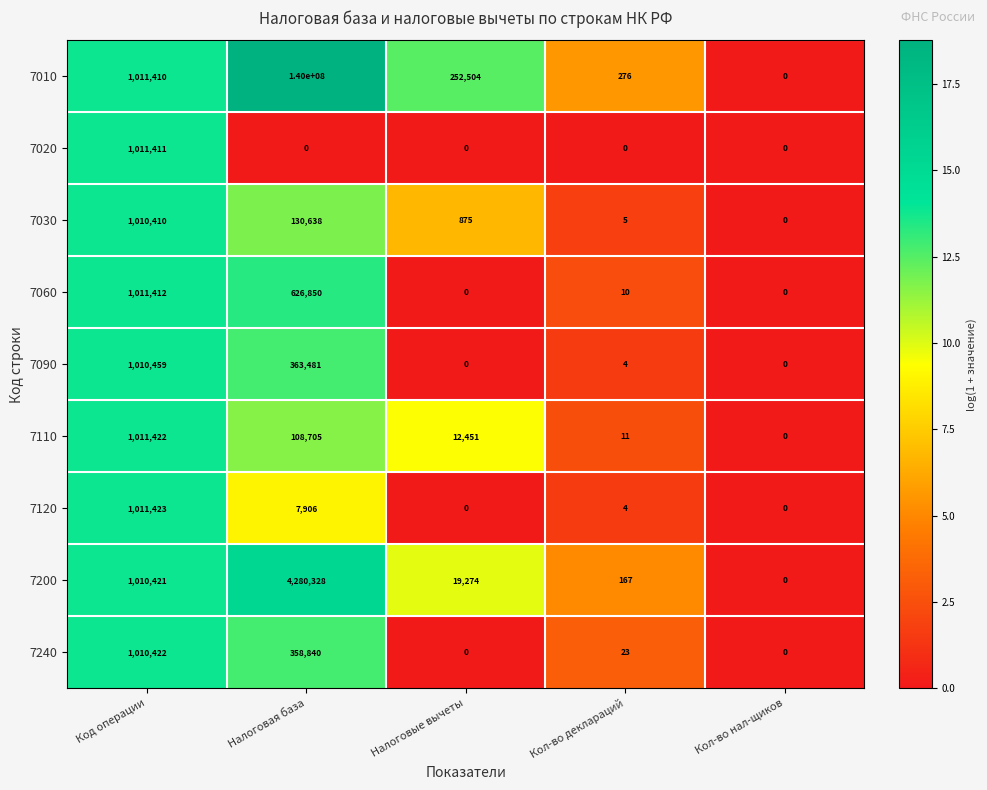

Which series has the widest spread of values?

7010